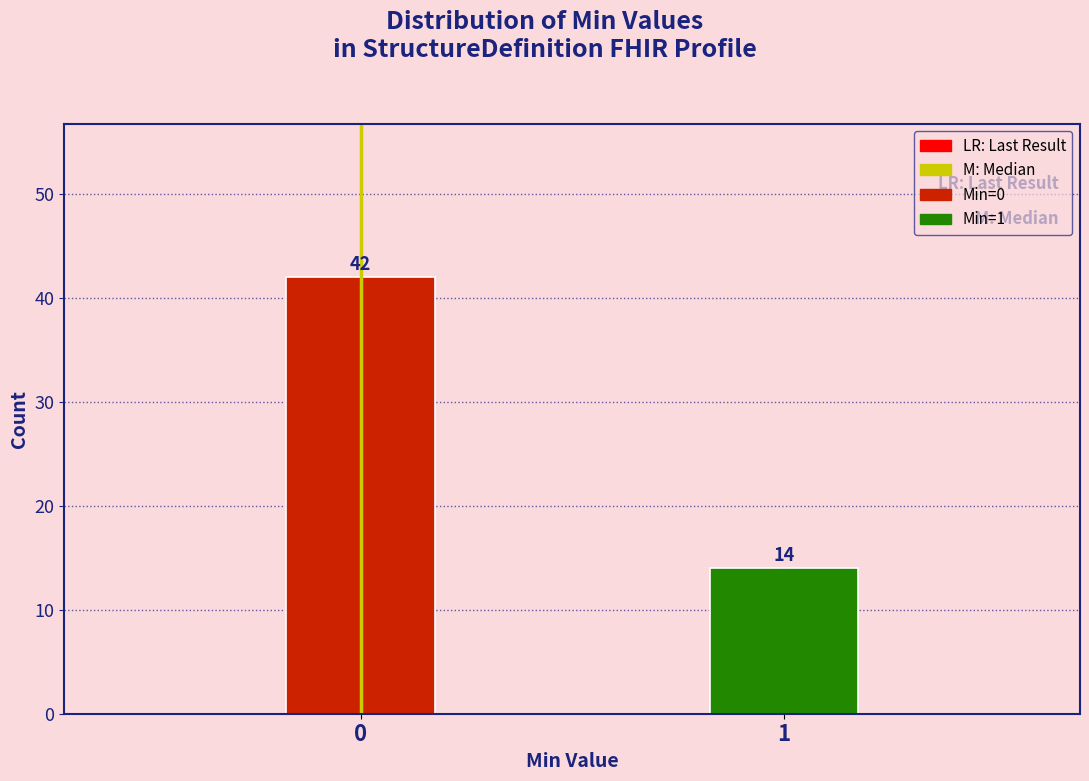

Reading right to left, transcribe all the data shown in this chart.

1=14	0=42